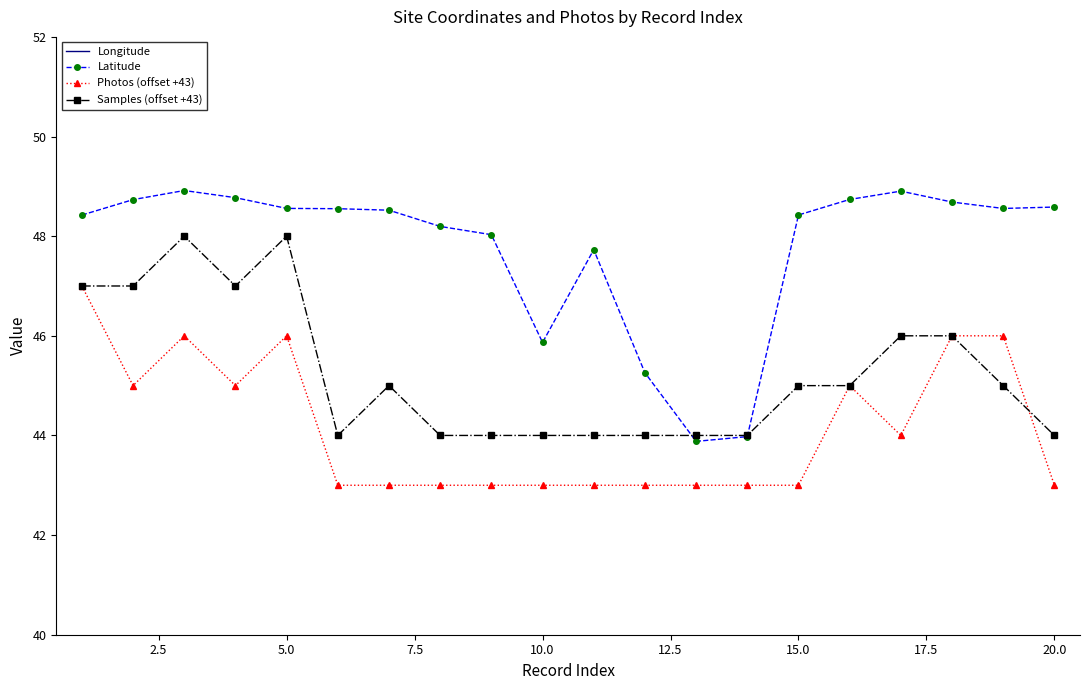

The value of Photos (offset +43) at 10.0 is 12.6. True or false?

False